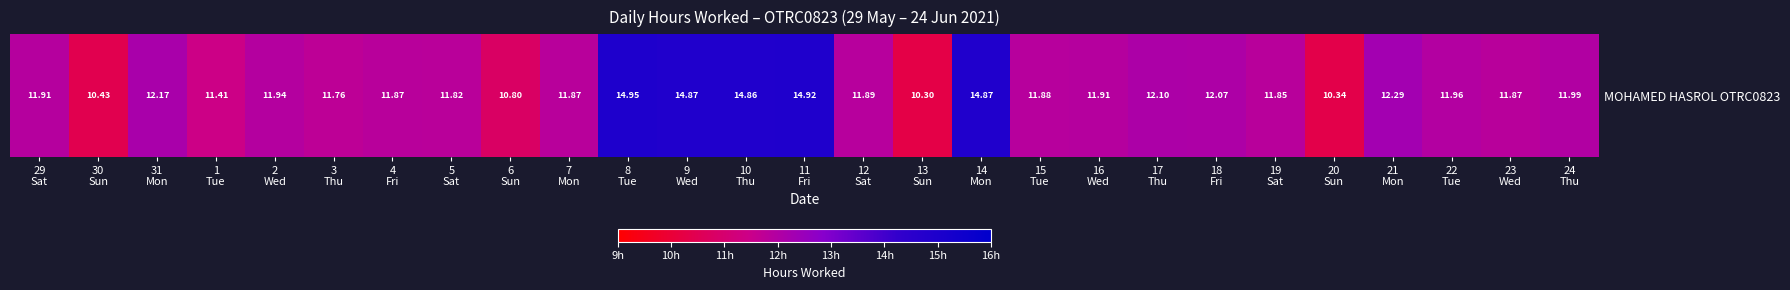

Reading left to right, what are all the values shown in this chart?

11.9	10.4	12.2	11.4	11.9	11.8	11.9	11.8	10.8	11.9	14.9	14.9	14.9	14.9	11.9	10.3	14.9	11.9	11.9	12.1	12.1	11.8	10.3	12.3	12.0	11.9	12.0